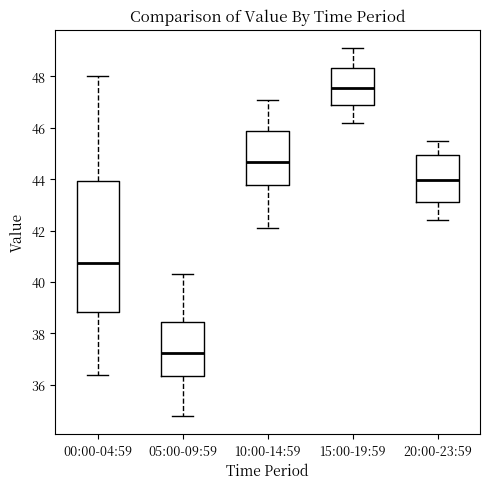

Reading left to right, read every box against the y-axis: the position of its median line, the range the box covers, and the ends of its whiskers. The values are not printed on the chart, so give them approximately, as read against the axis.

00:00-04:59: median 40.8, box 38.8 to 44.0, whiskers 36.4 to 48.0
05:00-09:59: median 37.2, box 36.4 to 38.4, whiskers 34.8 to 40.4
10:00-14:59: median 44.6, box 43.8 to 45.8, whiskers 42.2 to 47.2
15:00-19:59: median 47.6, box 46.8 to 48.4, whiskers 46.2 to 49.2
20:00-23:59: median 44.0, box 43.2 to 45.0, whiskers 42.4 to 45.6